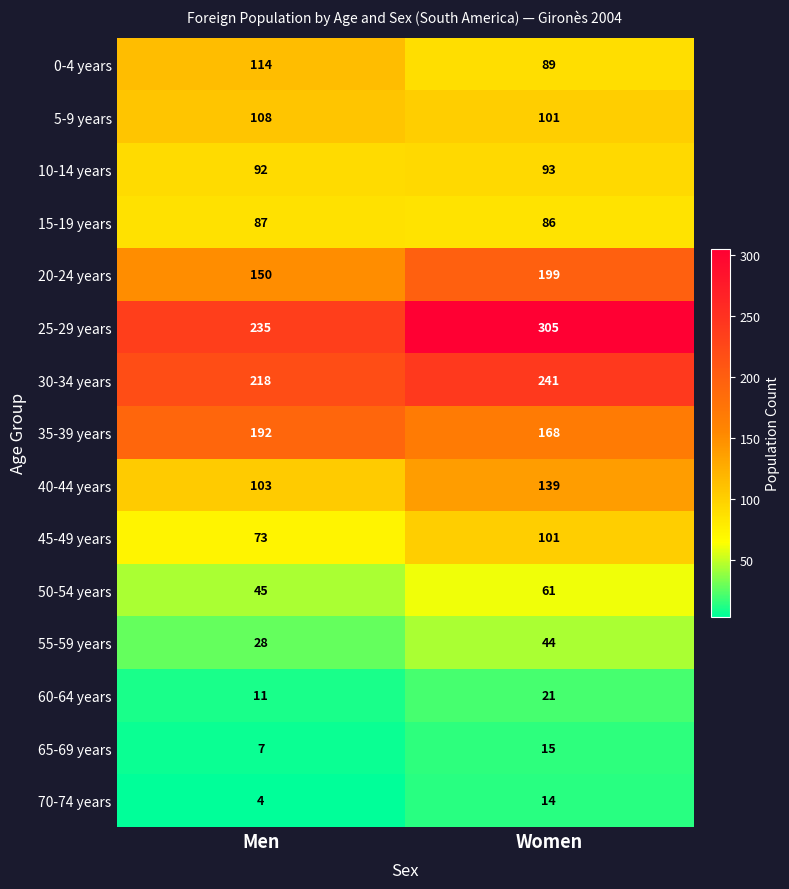

The value of 60-64 years at Men is 8. True or false?

False